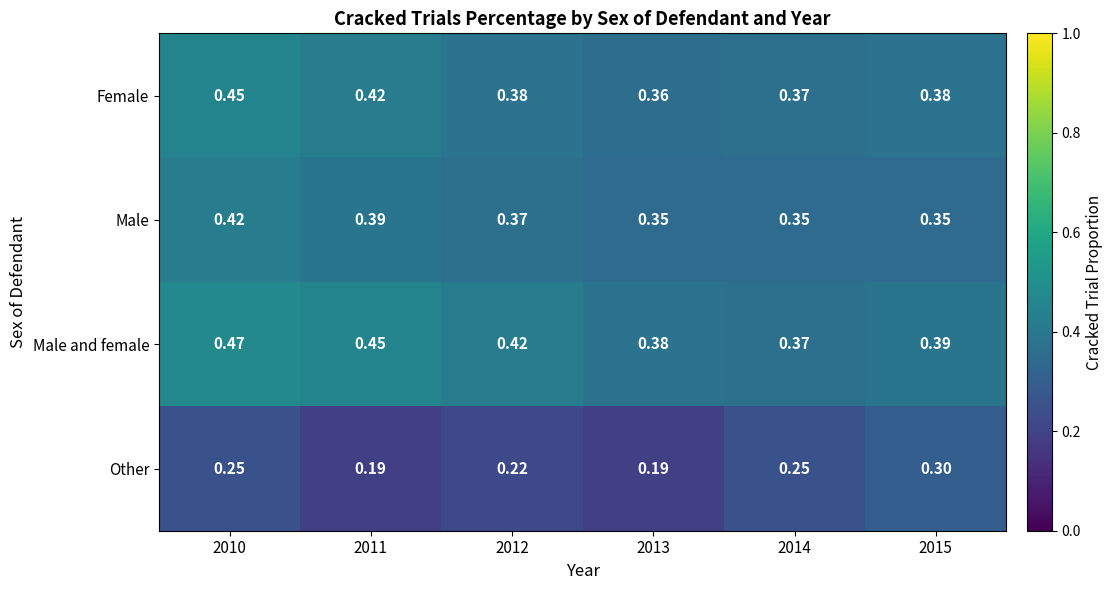

Which series has the largest total across all categories?

Male and female